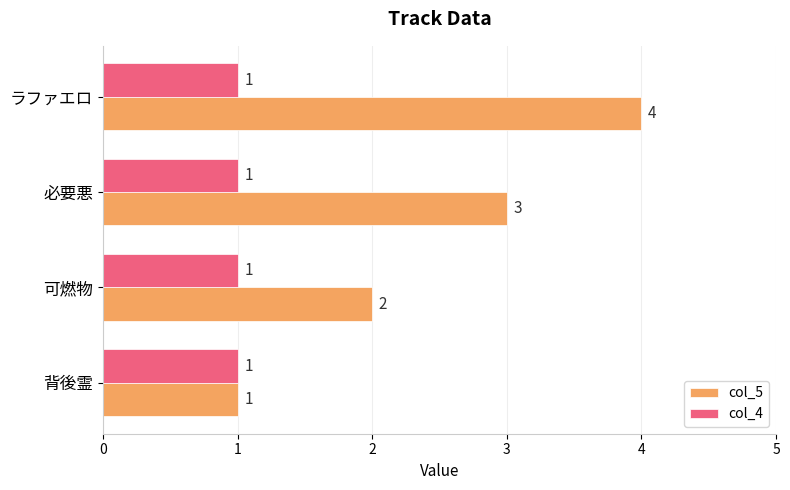

List the series in order of their peak value, lowest first.

col_4, col_5